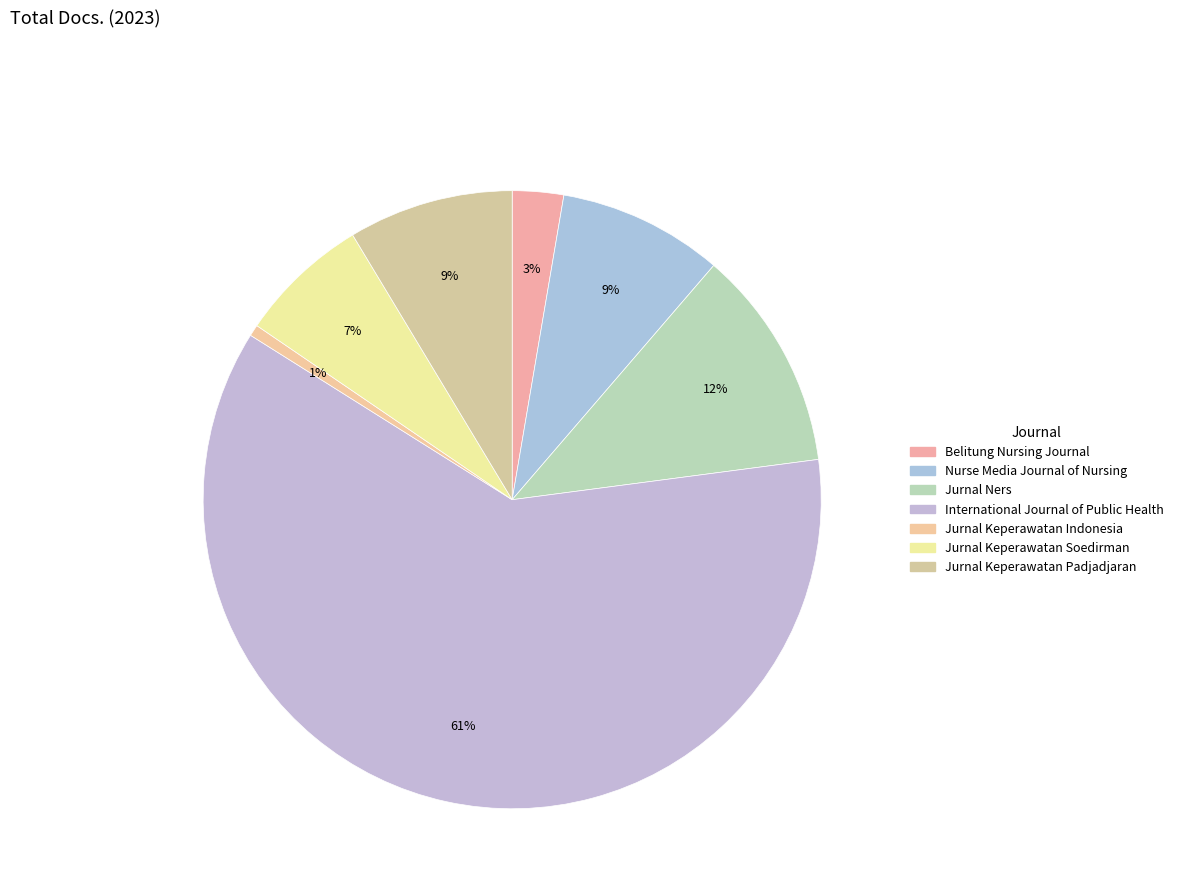

Which has a higher value, Jurnal Keperawatan Indonesia or Belitung Nursing Journal?

Belitung Nursing Journal